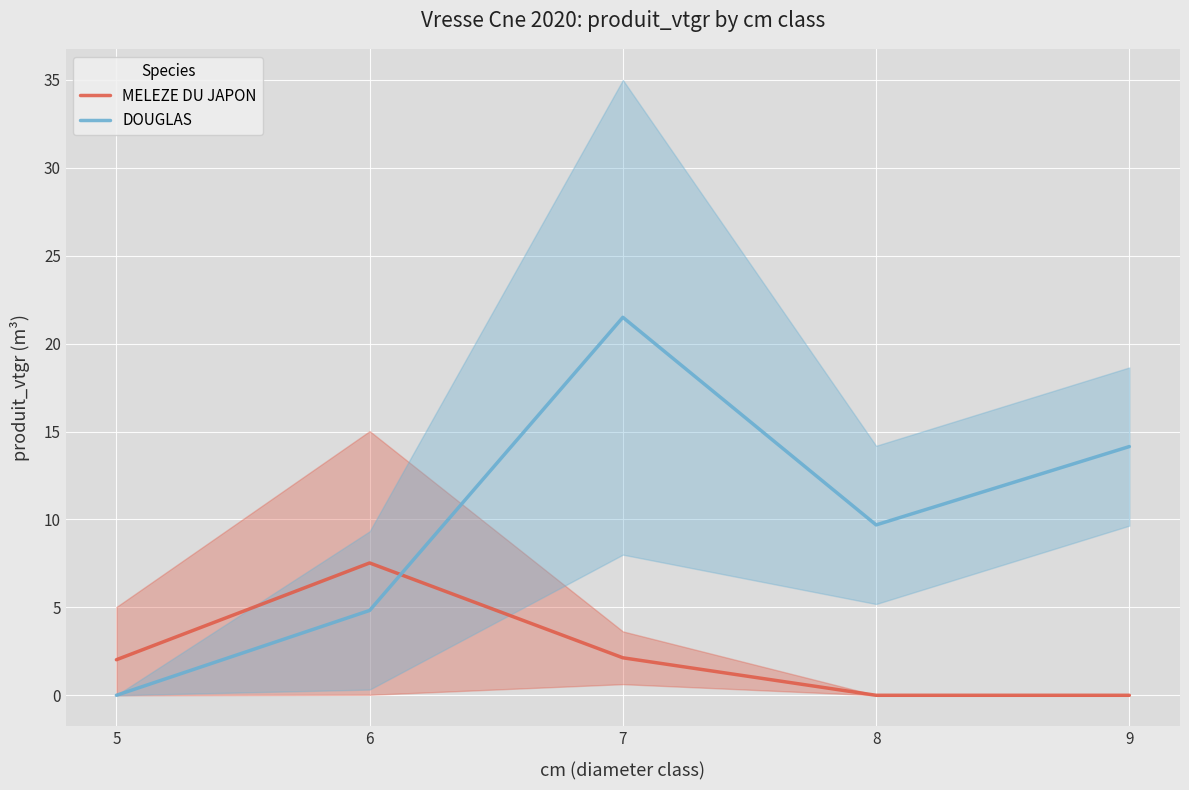

How many lines are shown in the chart?

2